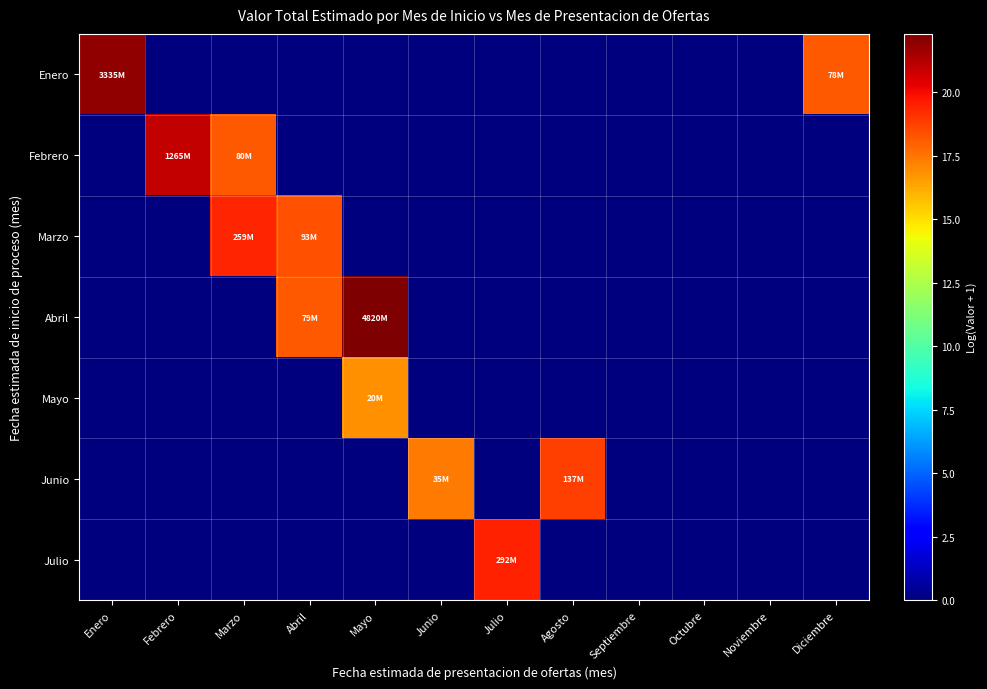

Reading right to left, extract all data points from this chart.

Enero: Diciembre=18.2	Noviembre=0.0	Octubre=0.0	Septiembre=0.0	Agosto=0.0	Julio=0.0	Junio=0.0	Mayo=0.0	Abril=0.0	Marzo=0.0	Febrero=0.0	Enero=21.9
Febrero: Diciembre=0.0	Noviembre=0.0	Octubre=0.0	Septiembre=0.0	Agosto=0.0	Julio=0.0	Junio=0.0	Mayo=0.0	Abril=0.0	Marzo=18.2	Febrero=21.0	Enero=0.0
Marzo: Diciembre=0.0	Noviembre=0.0	Octubre=0.0	Septiembre=0.0	Agosto=0.0	Julio=0.0	Junio=0.0	Mayo=0.0	Abril=18.3	Marzo=19.4	Febrero=0.0	Enero=0.0
Abril: Diciembre=0.0	Noviembre=0.0	Octubre=0.0	Septiembre=0.0	Agosto=0.0	Julio=0.0	Junio=0.0	Mayo=22.3	Abril=18.2	Marzo=0.0	Febrero=0.0	Enero=0.0
Mayo: Diciembre=0.0	Noviembre=0.0	Octubre=0.0	Septiembre=0.0	Agosto=0.0	Julio=0.0	Junio=0.0	Mayo=16.8	Abril=0.0	Marzo=0.0	Febrero=0.0	Enero=0.0
Junio: Diciembre=0.0	Noviembre=0.0	Octubre=0.0	Septiembre=0.0	Agosto=18.7	Julio=0.0	Junio=17.4	Mayo=0.0	Abril=0.0	Marzo=0.0	Febrero=0.0	Enero=0.0
Julio: Diciembre=0.0	Noviembre=0.0	Octubre=0.0	Septiembre=0.0	Agosto=0.0	Julio=19.5	Junio=0.0	Mayo=0.0	Abril=0.0	Marzo=0.0	Febrero=0.0	Enero=0.0